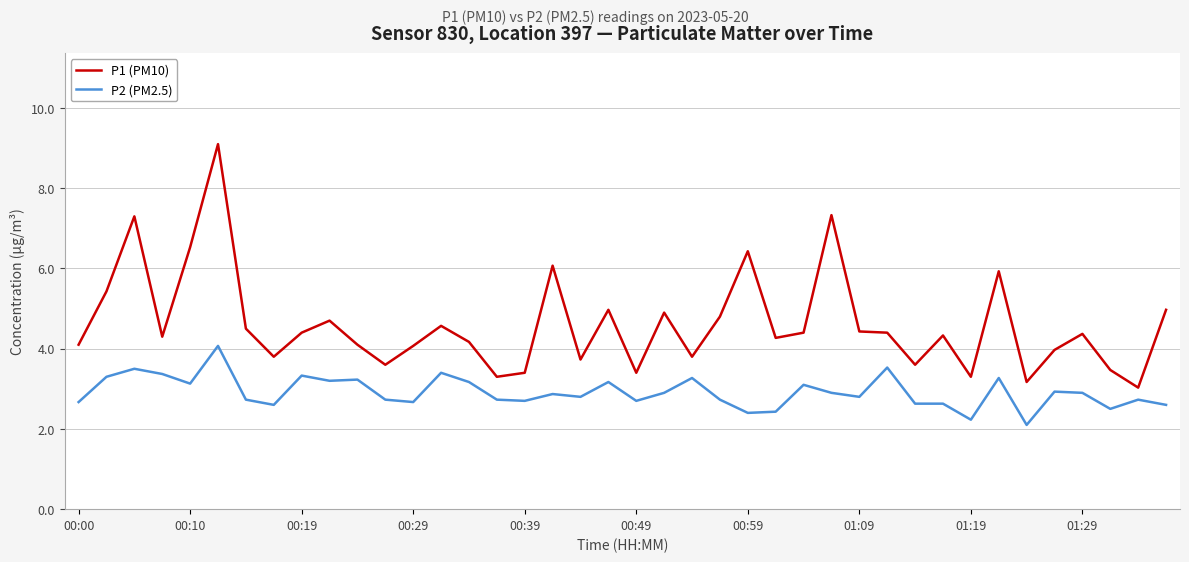

True or false: P2 (PM2.5) and P1 (PM10) cross at least once.

False